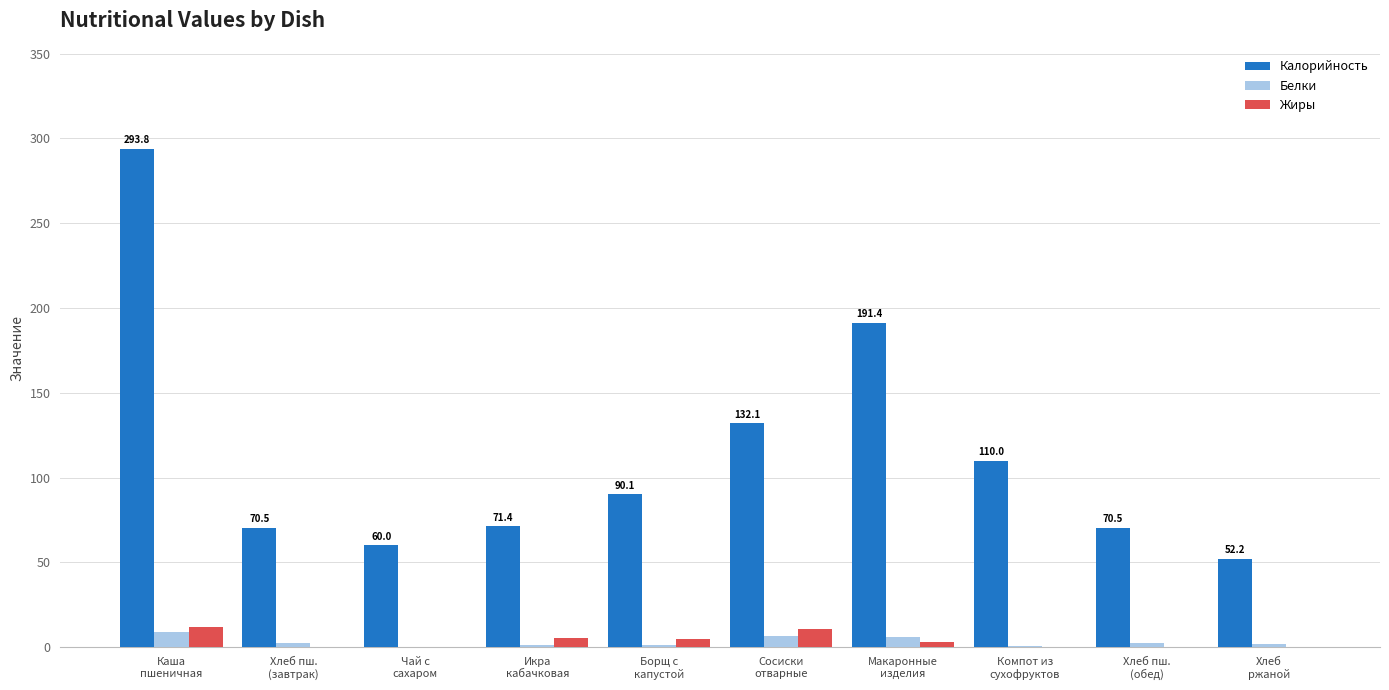

What is the maximum value shown in the chart?

293.8